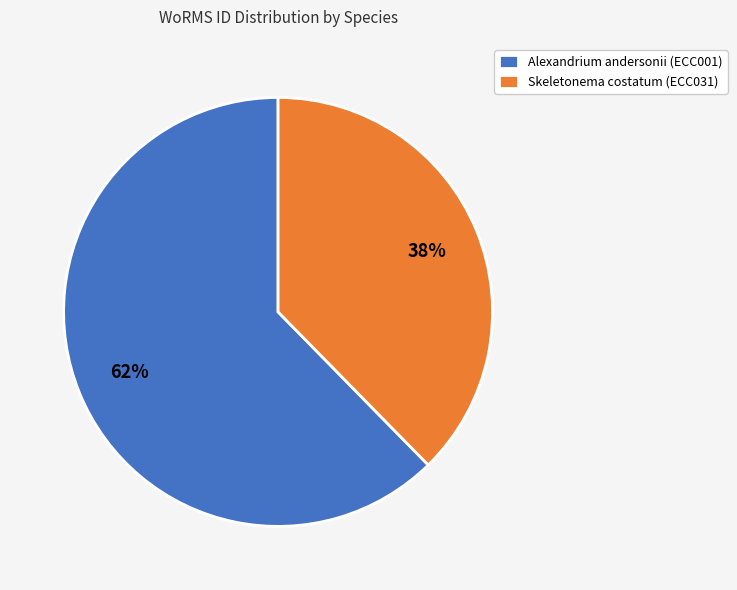

Is there any slice that represents more than half of the pie?

Yes